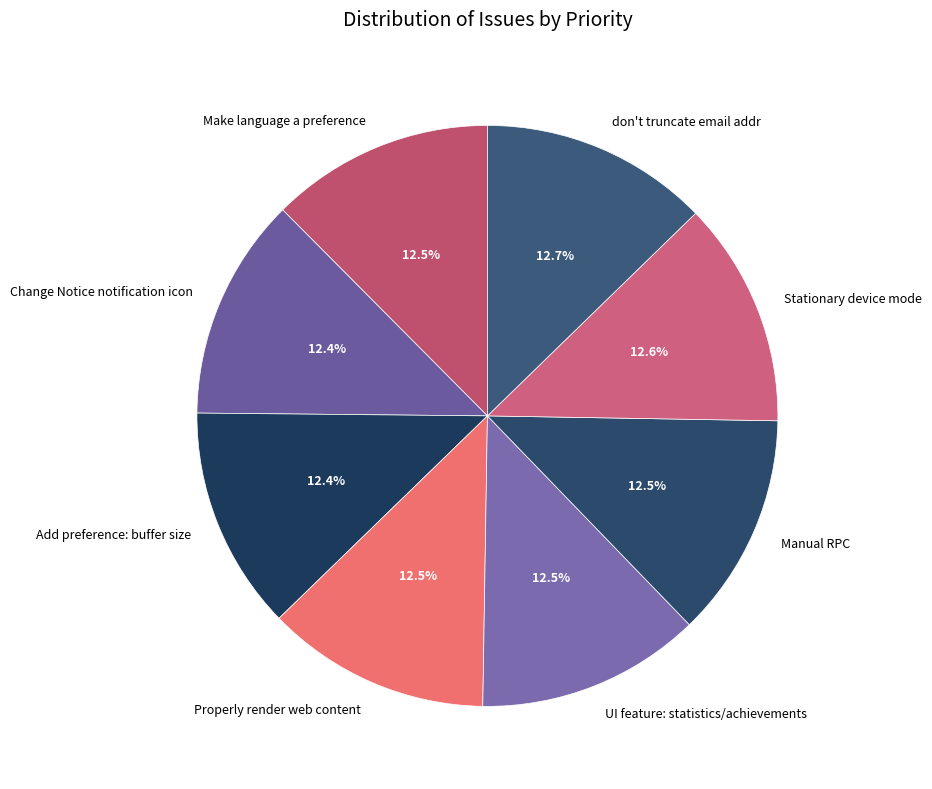

What is the ratio of the value at Properly render web content to the value at Stationary device mode?

1.0